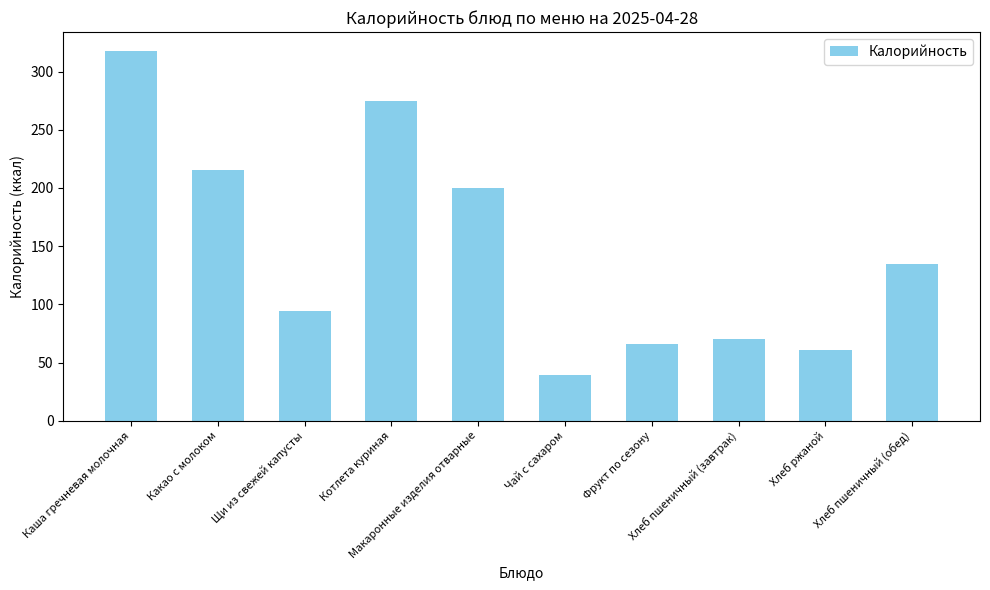

Where is the data nearest to the value 178?

Макаронные изделия отварные